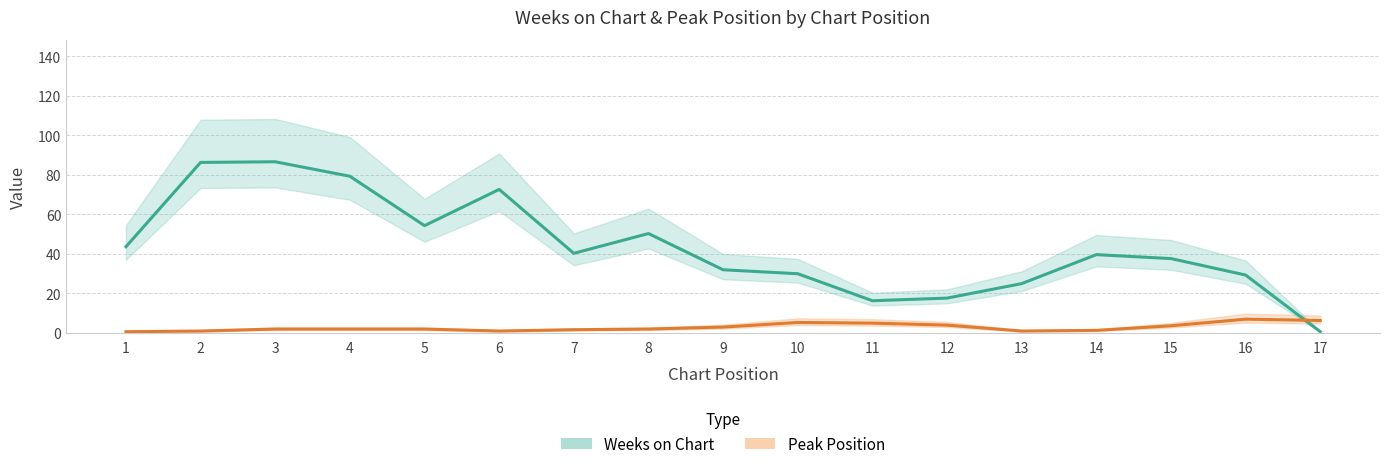

Which series has the largest total across all categories?

Weeks on Chart